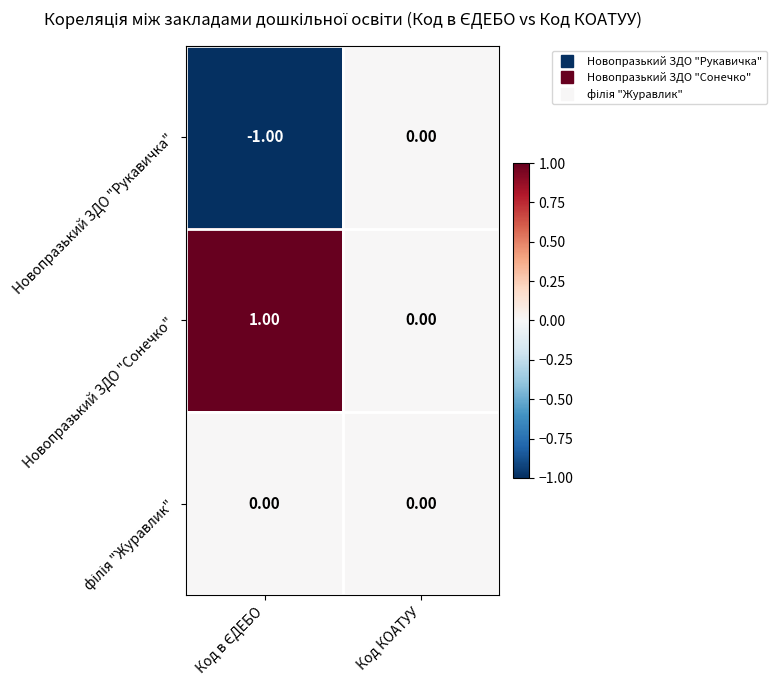

Where is Новопразький ЗДО "Сонечко" nearest to the value 0?

Код КОАТУУ